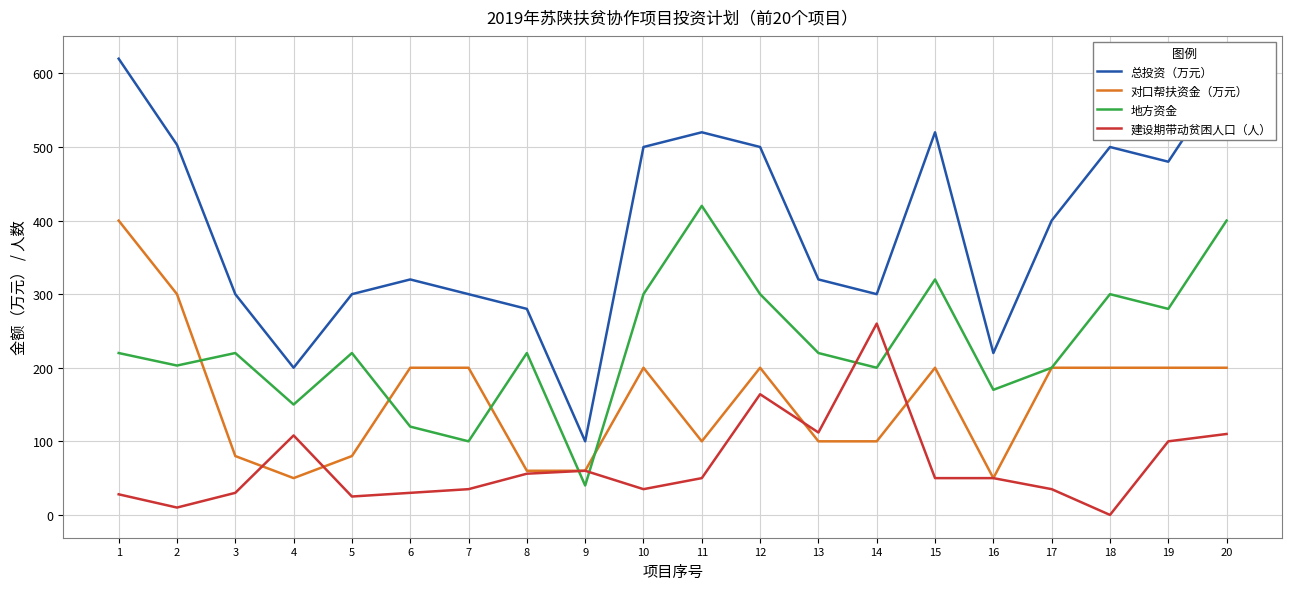

Between 9 and 10, which series saw the biggest shift?

总投资（万元）